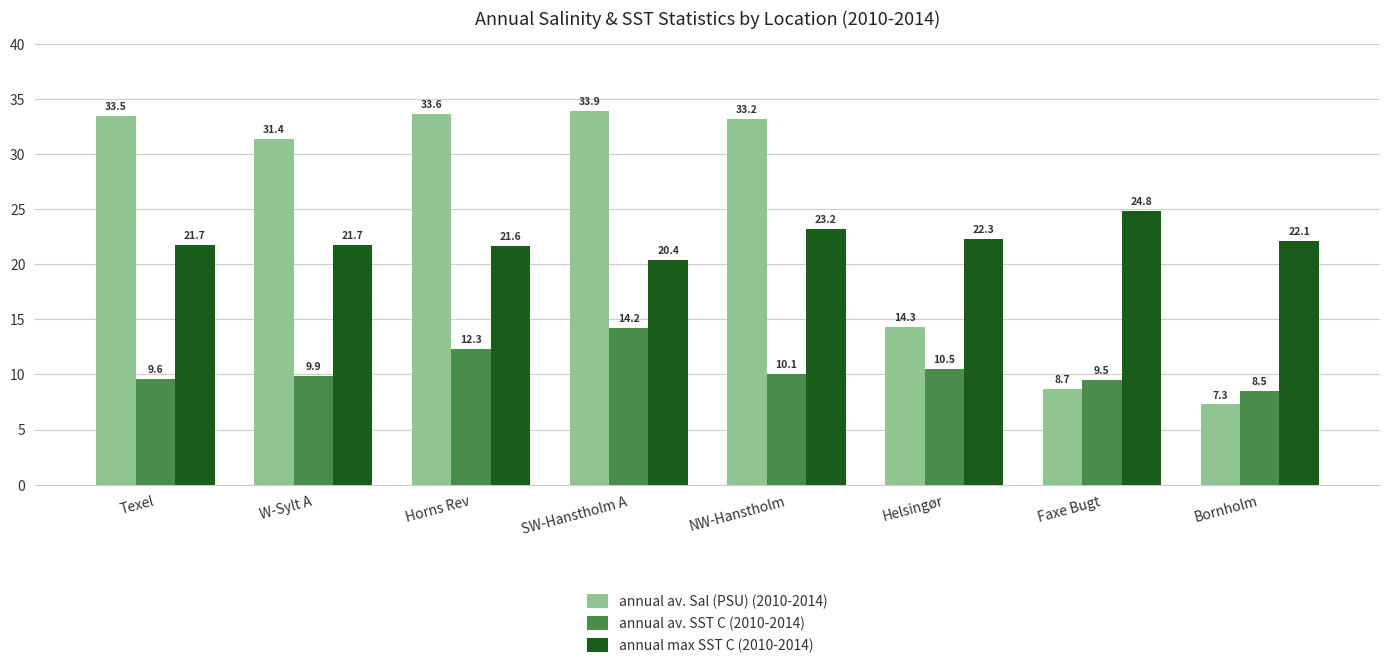

At SW-Hanstholm A, list the series in order from smallest to largest.

annual av. SST C (2010-2014), annual max SST C (2010-2014), annual av. Sal (PSU) (2010-2014)